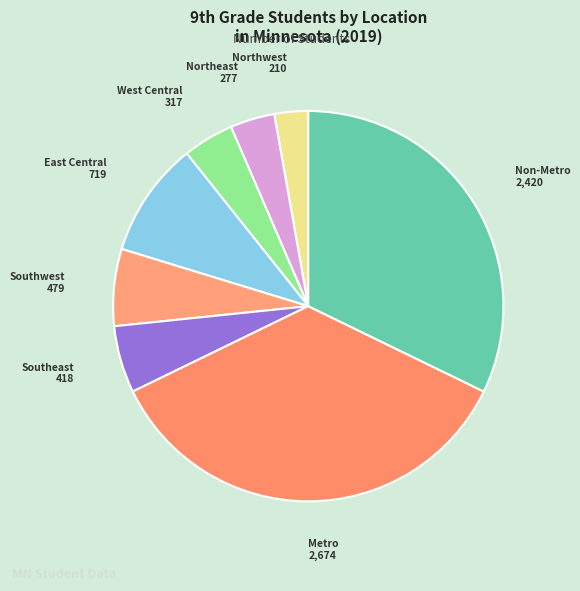

How many segments does this pie chart have?

8